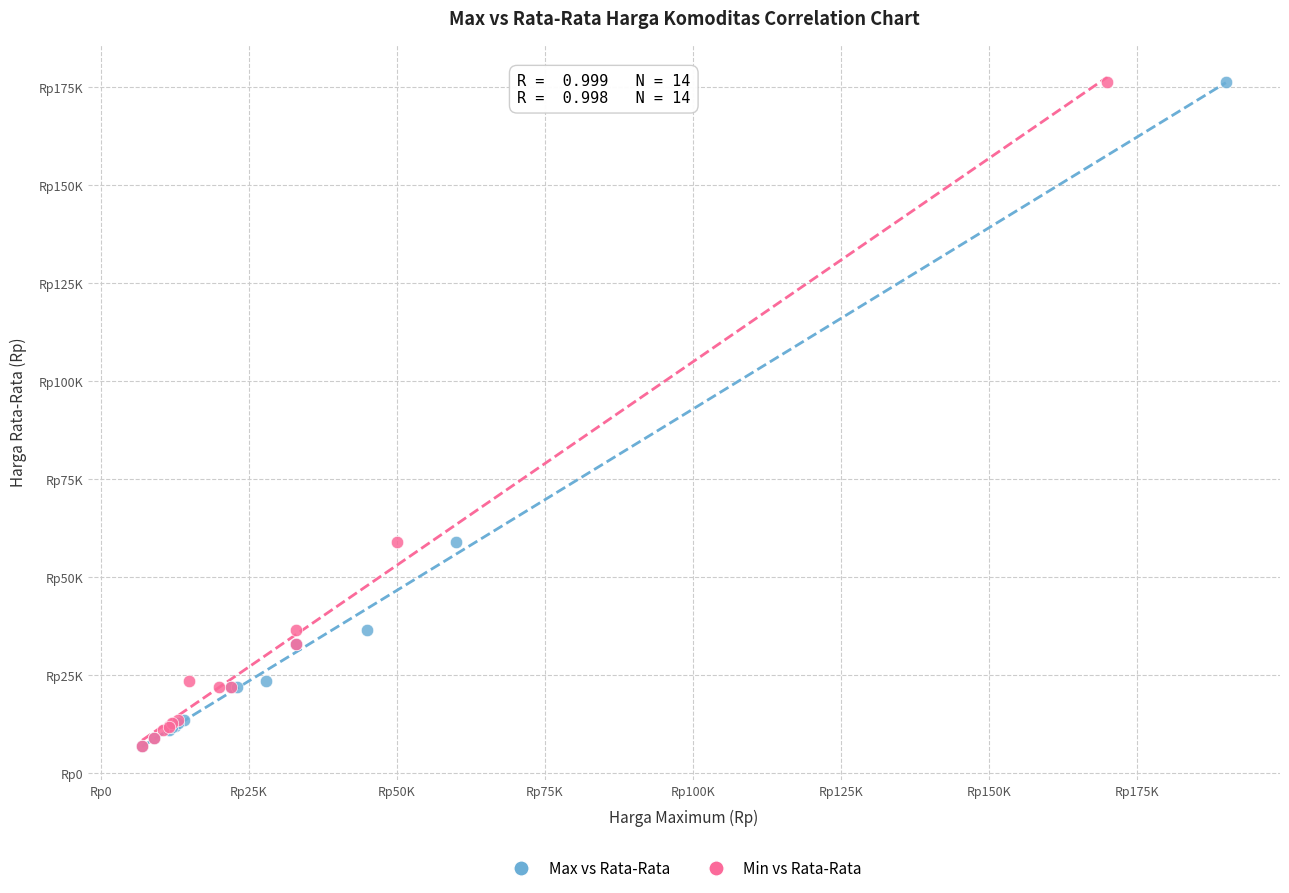

What are all the series names shown in the legend?

Max vs Rata-Rata, Min vs Rata-Rata